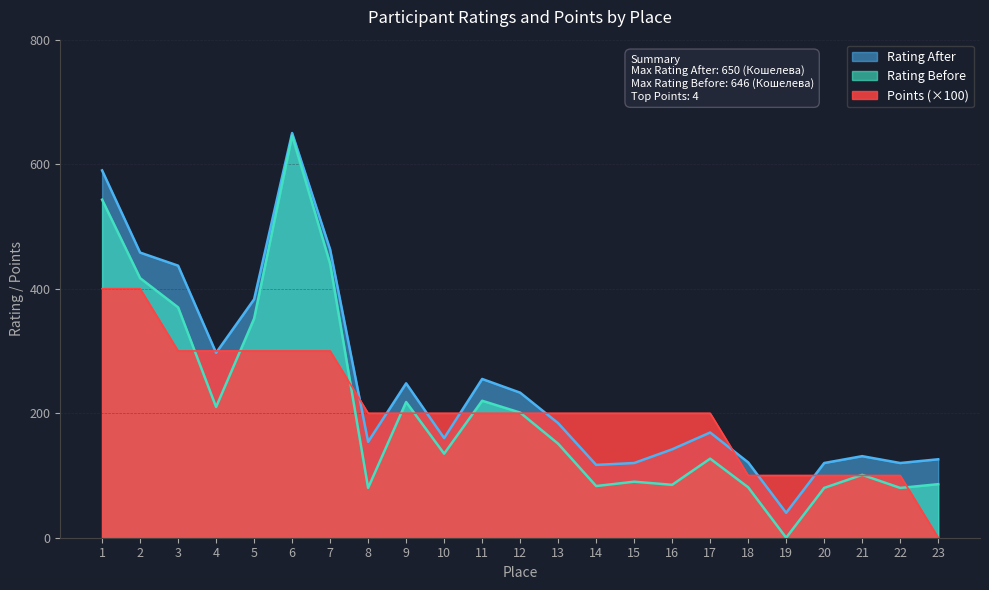

What is the average value of the Rating After series?

249